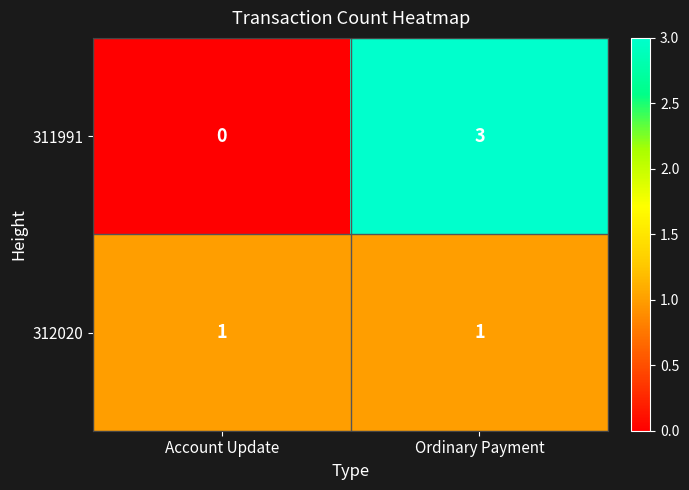

Rank the series by their average value, from lowest to highest.

312020, 311991